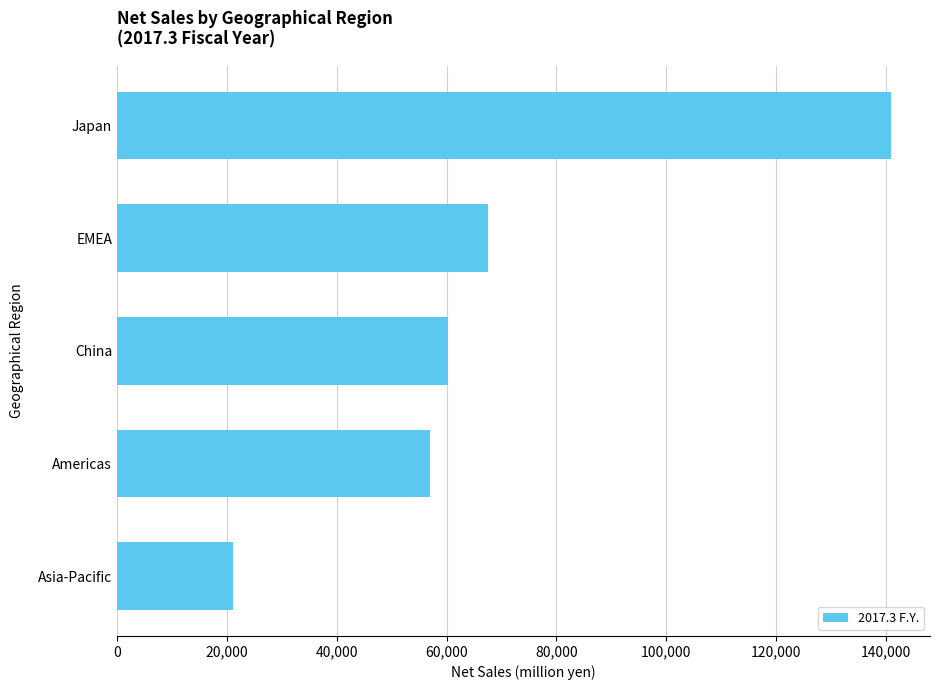

List the labels in order of value, largest first.

Japan, EMEA, China, Americas, Asia-Pacific